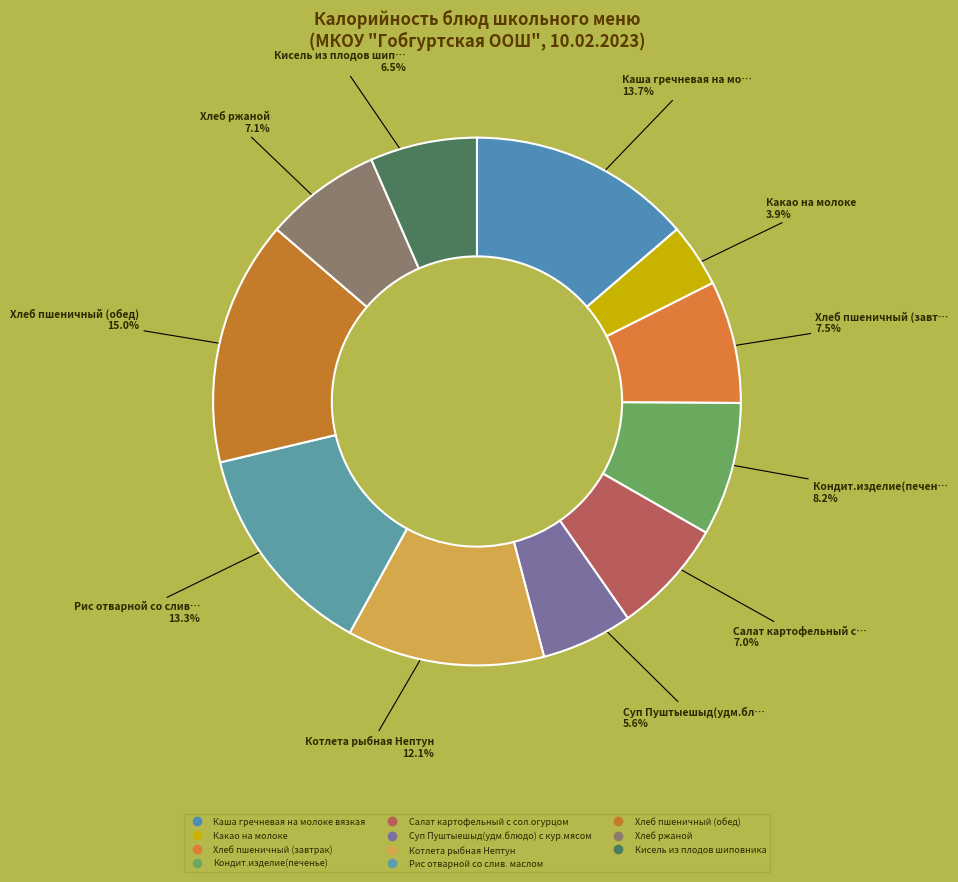

The Хлеб пшеничный (обед) slice represents 1% of the pie. True or false?

False